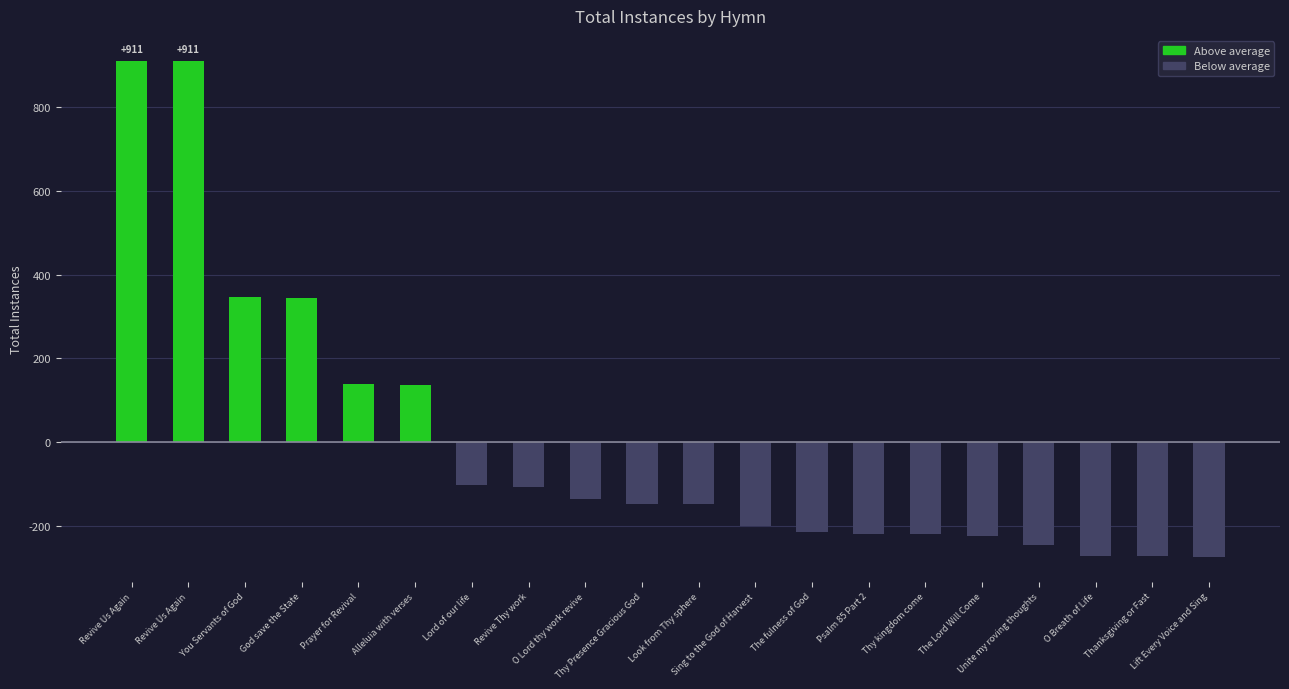

Does the chart contain any negative values?

Yes